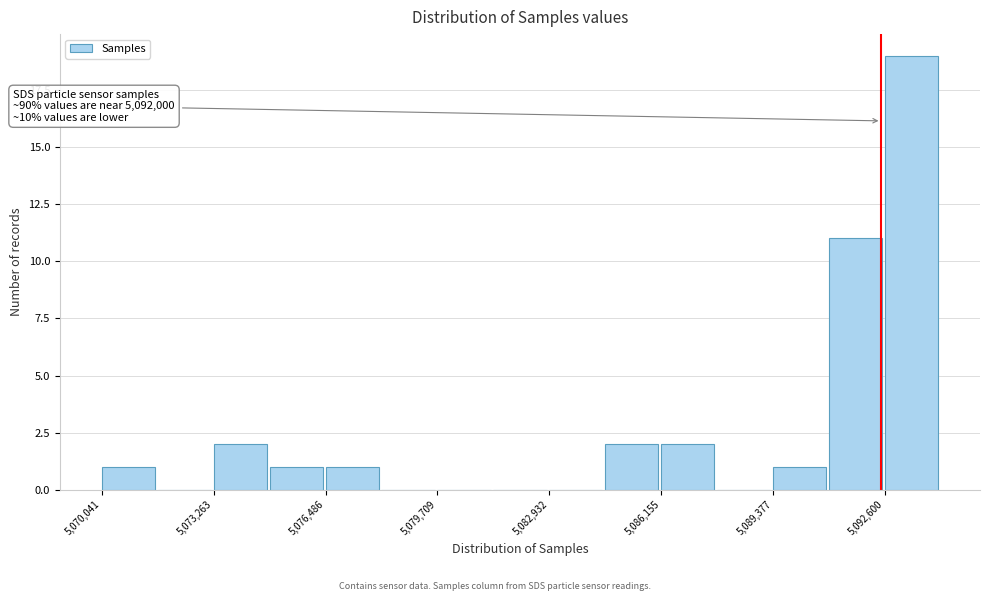

Around what value on the x-axis is the tallest bar? Give the approximate position of its centre, as read against the axis.

5093500